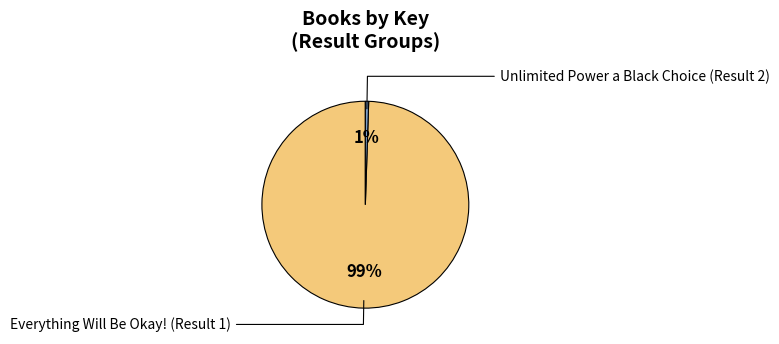

To the nearest percent, what is the average slice percentage?

50%